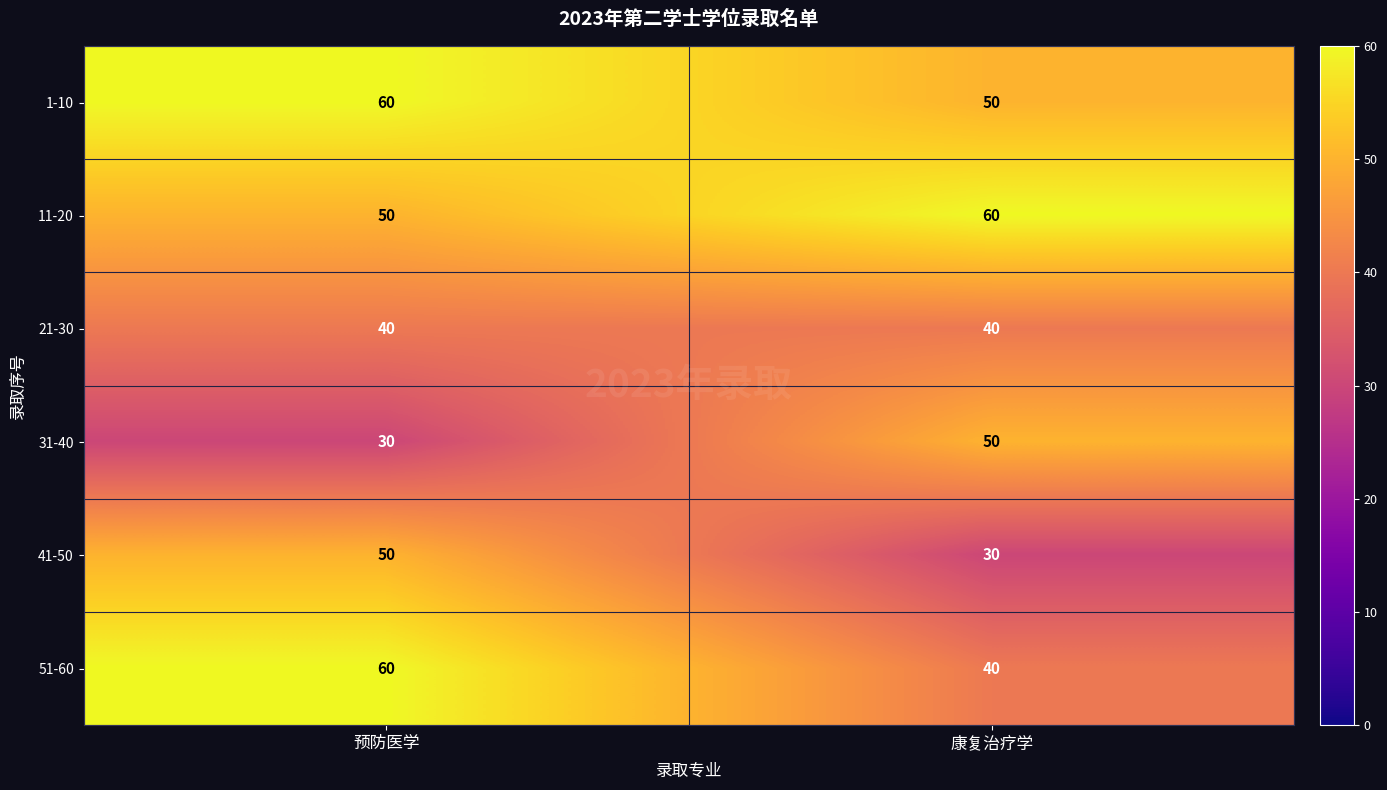

What is the difference between the highest and lowest values at 预防医学?

30